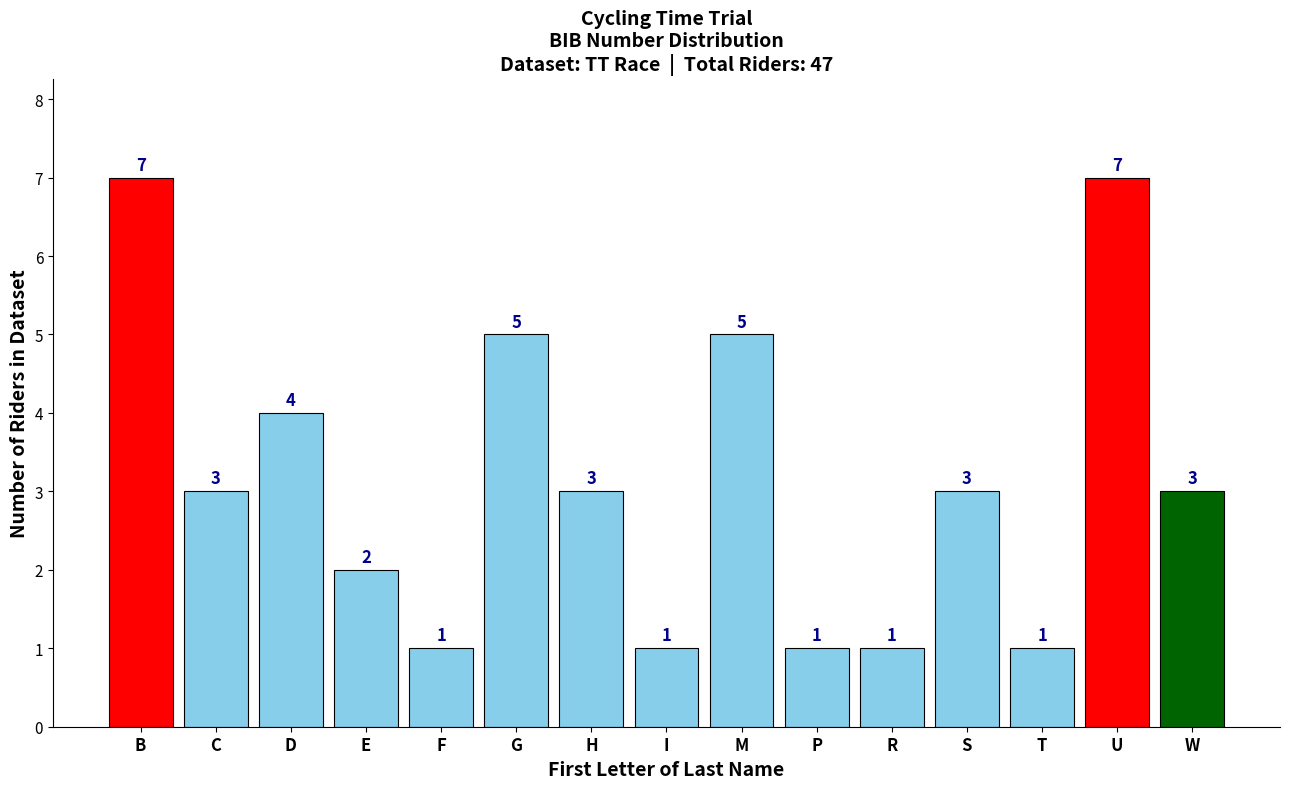

Reading left to right, extract all data points from this chart.

B=7	C=3	D=4	E=2	F=1	G=5	H=3	I=1	M=5	P=1	R=1	S=3	T=1	U=7	W=3